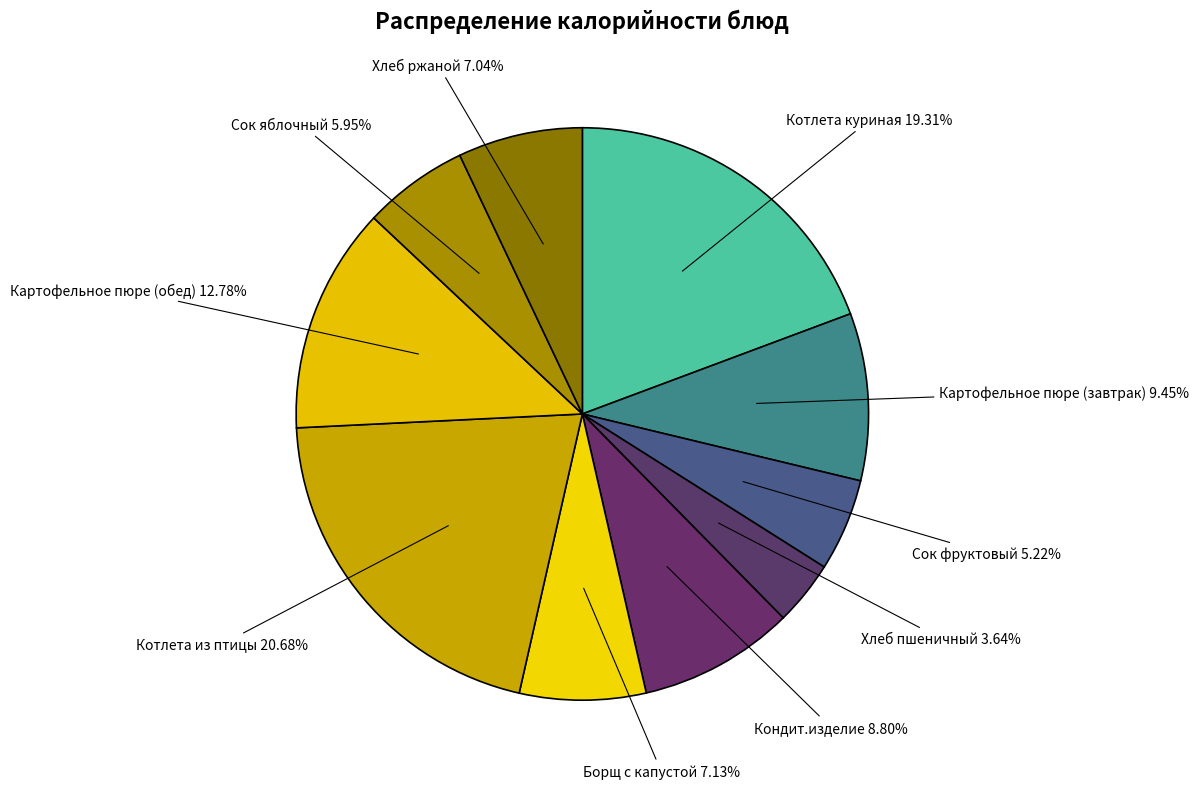

Is it true that Хлеб ржаной is 17% of the pie?

False